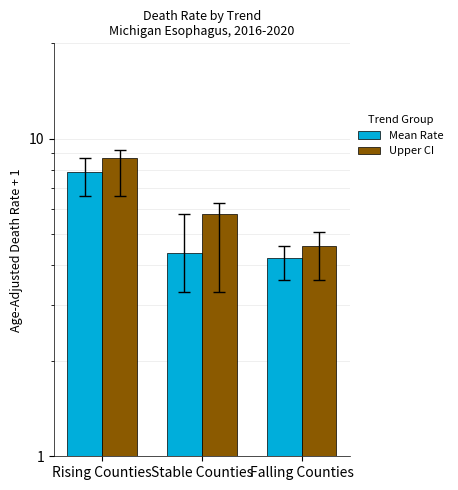

Rank the categories by Mean Rate value from highest to lowest.

Rising Counties, Stable Counties, Falling Counties